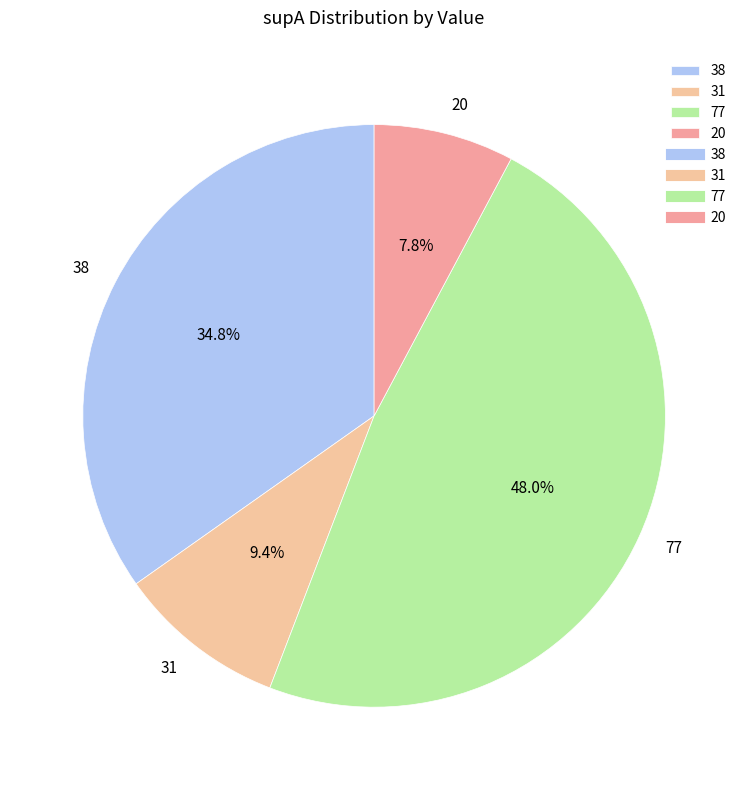

Between 20 and 77, which is larger?

77